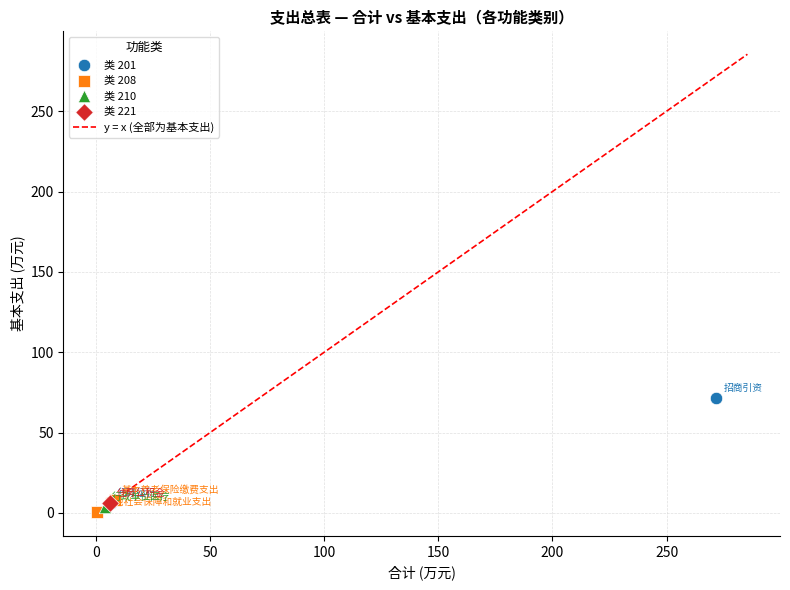

Which series reaches the maximum Y coordinate?

类 201